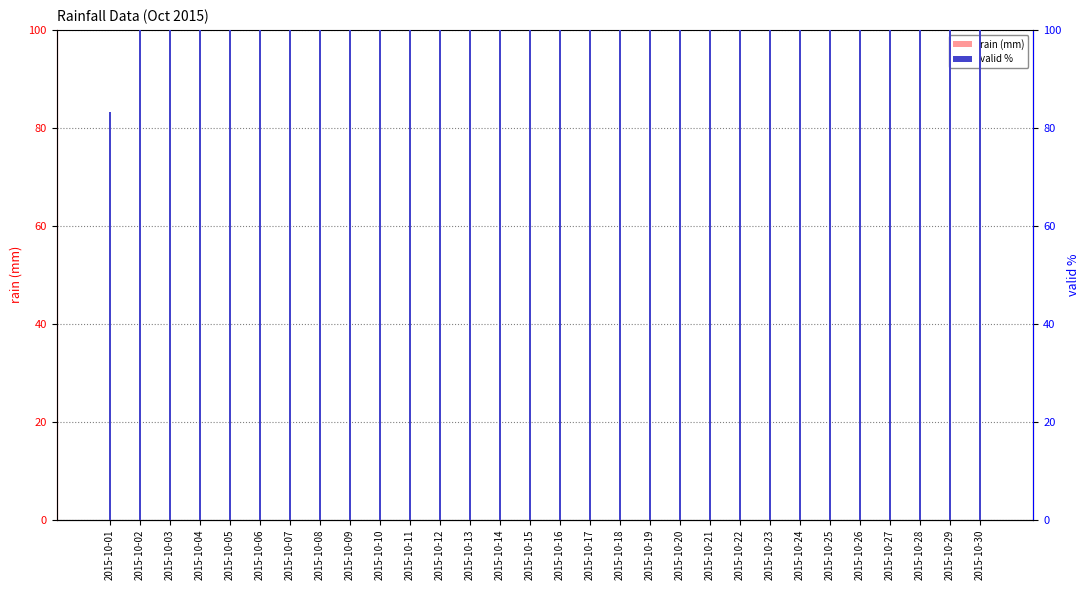

What is the value of the valid % bar at the 21st from the left?

100.0